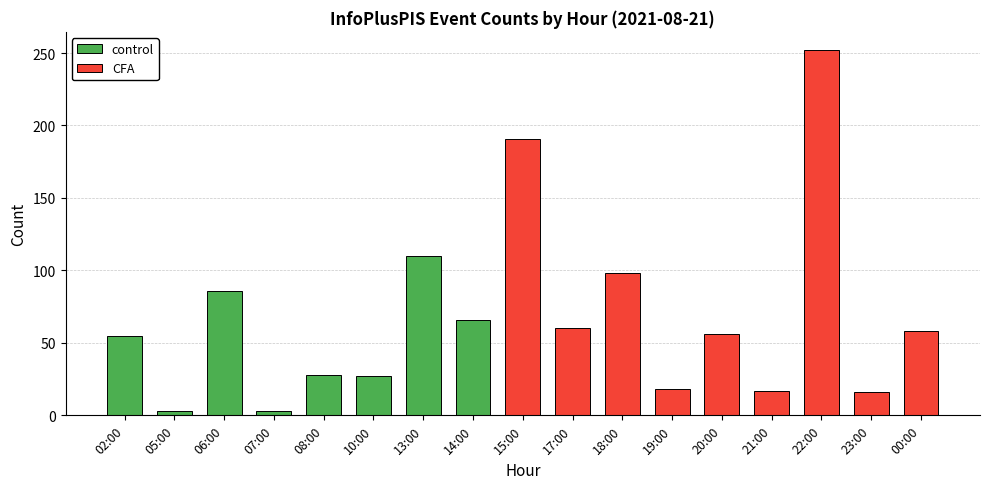

Reading left to right, what are all the values shown in this chart?

02:00=55	05:00=3	06:00=86	07:00=3	08:00=28	10:00=27	13:00=110	14:00=66	15:00=191	17:00=60	18:00=98	19:00=18	20:00=56	21:00=17	22:00=252	23:00=16	00:00=58